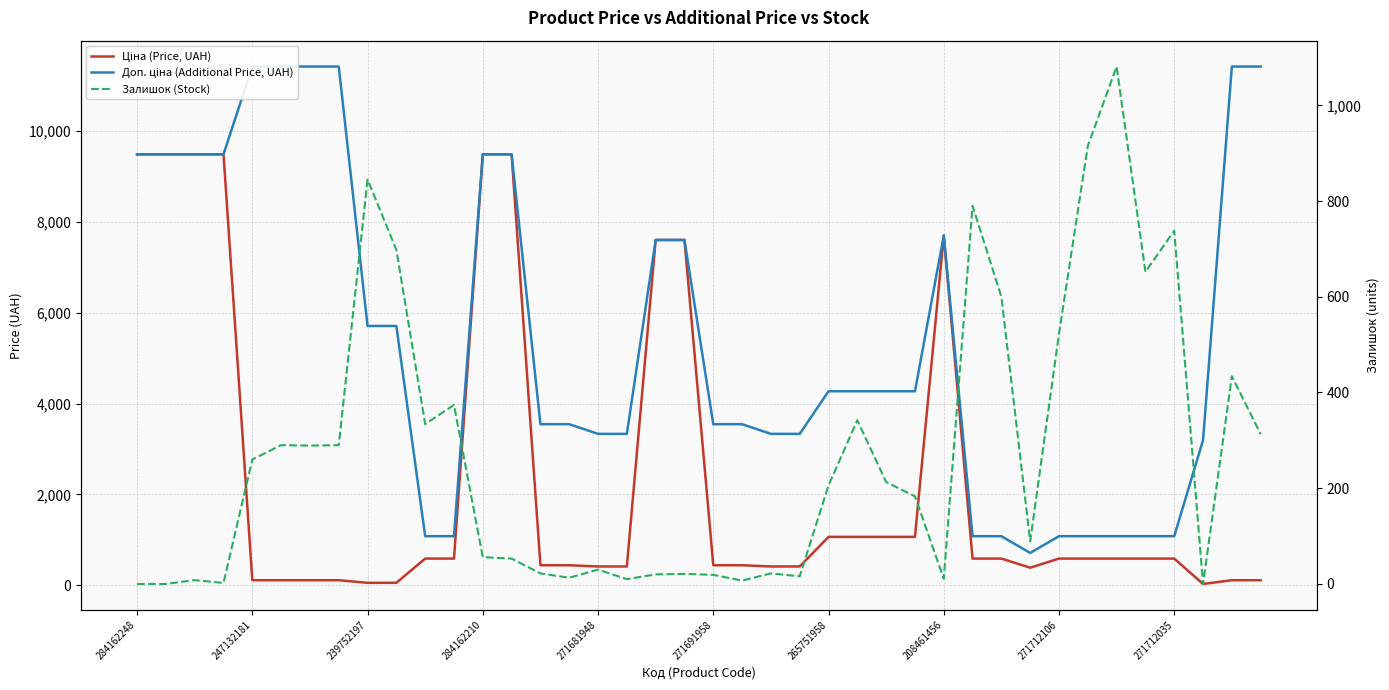

Is it true that Ціна (Price, UAH) equals 567.8 at 271681948?

False